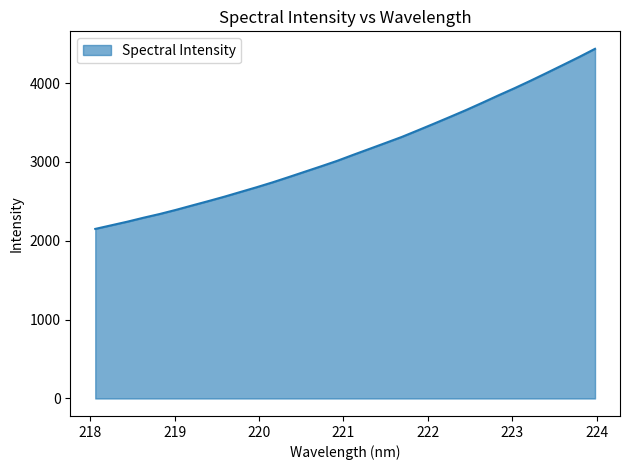

What is the difference between the maximum and minimum values?

2283.6